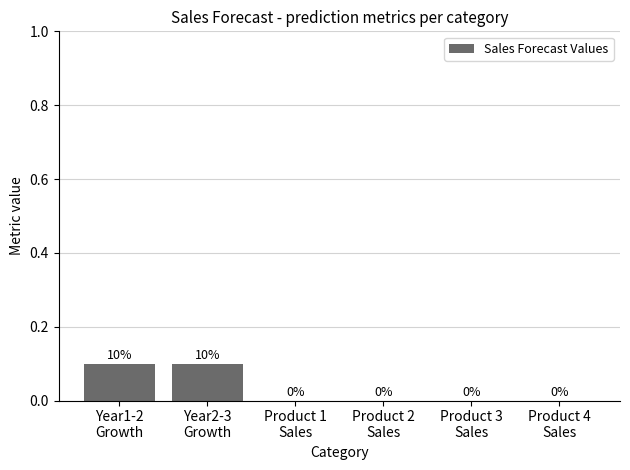

What is the difference between the second highest and second lowest values?

0.1